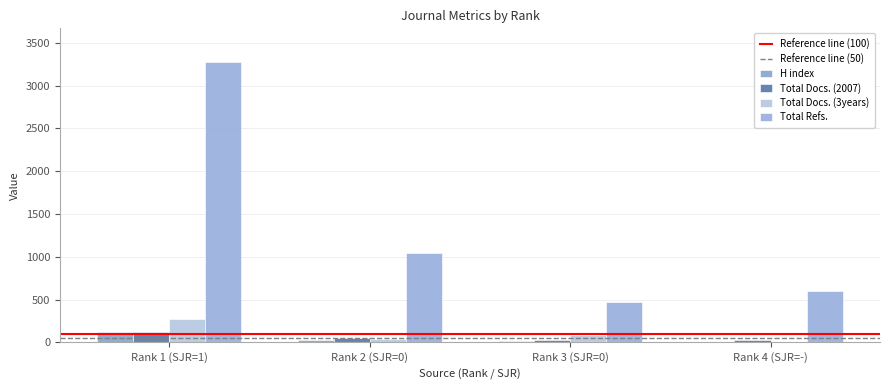

How many series are shown in this chart?

4